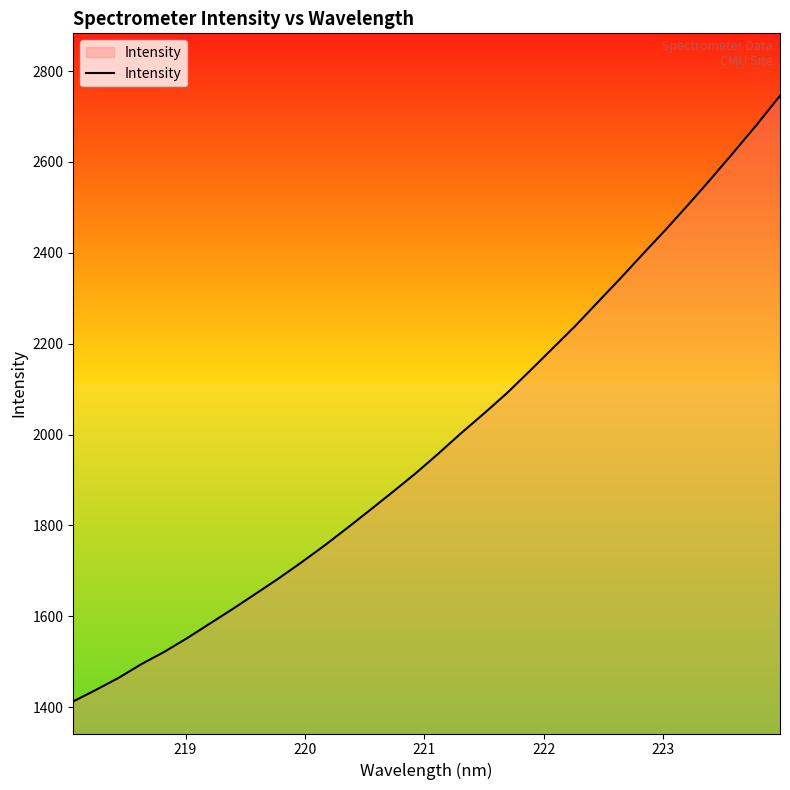

What is the smallest value displayed?

1412.6